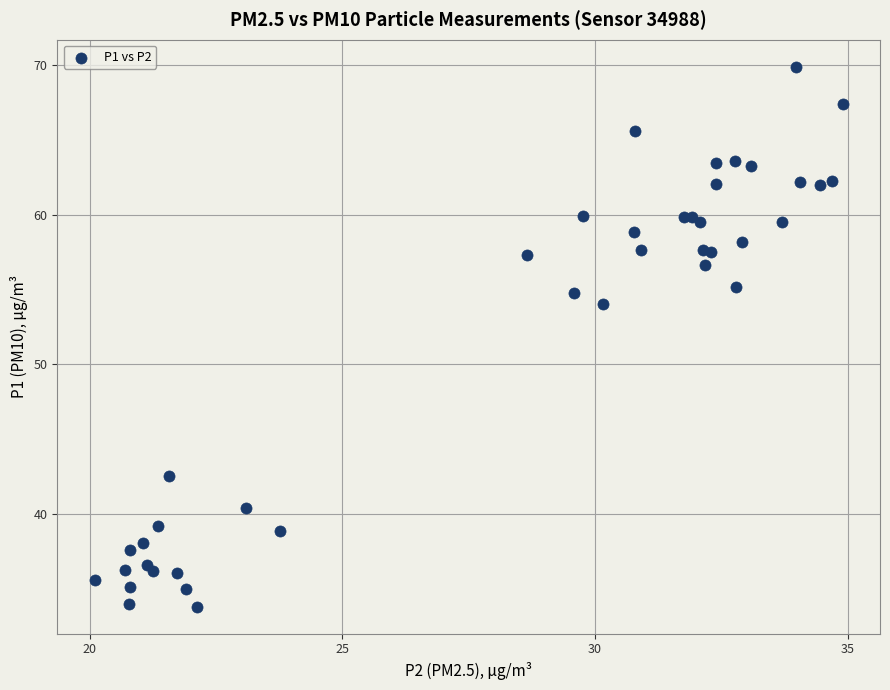

What Y value in the scatter plot is closest to 51?

54.0